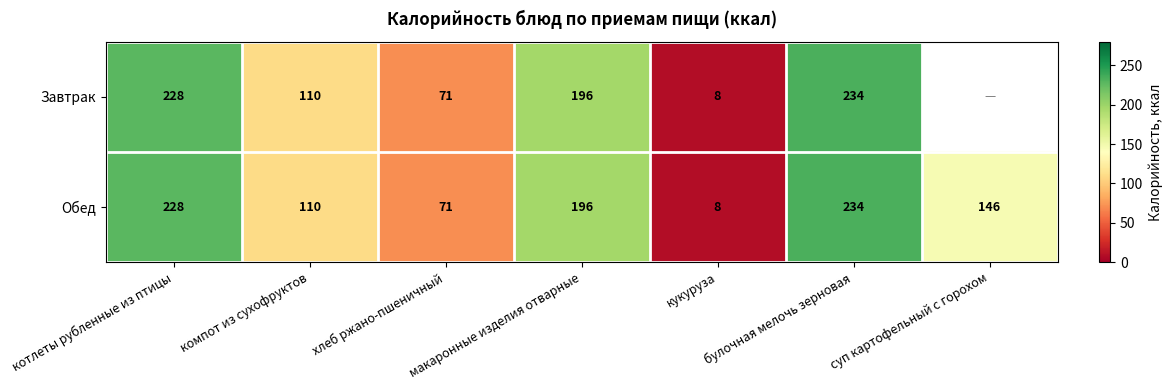

What is the greatest value displayed?

233.5